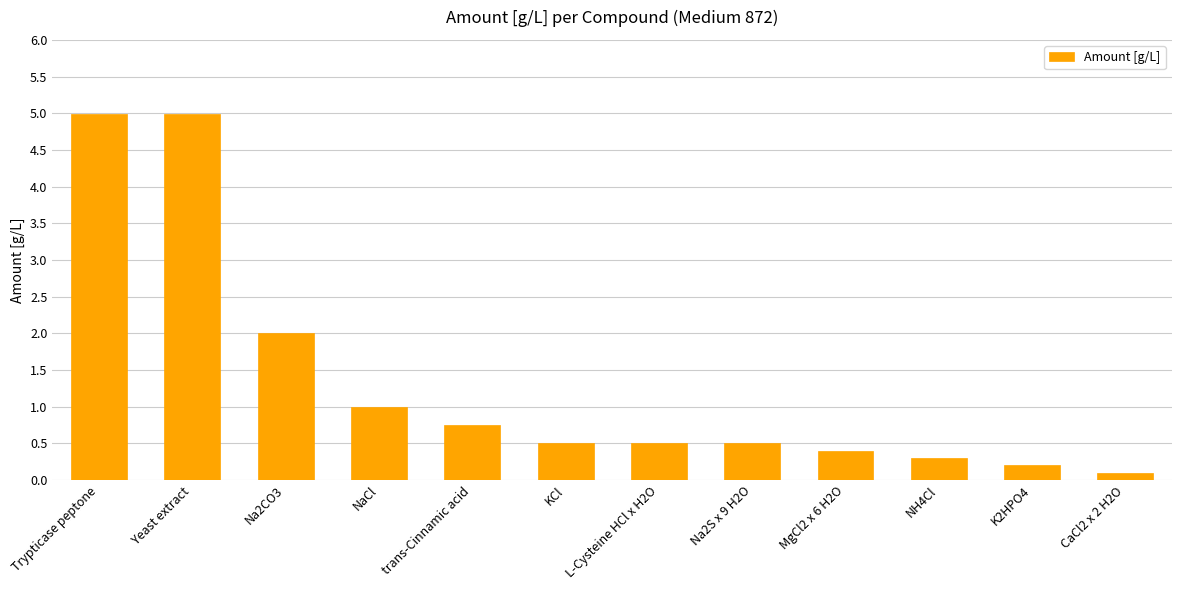

Reading left to right, transcribe all the data shown in this chart.

5.0	5.0	2.0	1.0	0.7	0.5	0.5	0.5	0.4	0.3	0.2	0.1